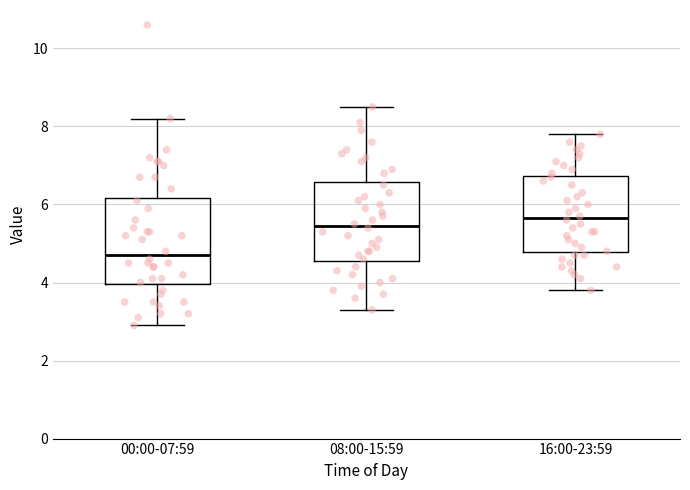

Reading left to right, read every box against the y-axis: the position of its median line, the range the box covers, and the ends of its whiskers. The values are not printed on the chart, so give them approximately, as read against the axis.

00:00-07:59: median 4.8, box 4.0 to 6.2, whiskers 3.0 to 8.2
08:00-15:59: median 5.4, box 4.6 to 6.6, whiskers 3.4 to 8.6
16:00-23:59: median 5.6, box 4.8 to 6.8, whiskers 3.8 to 7.8